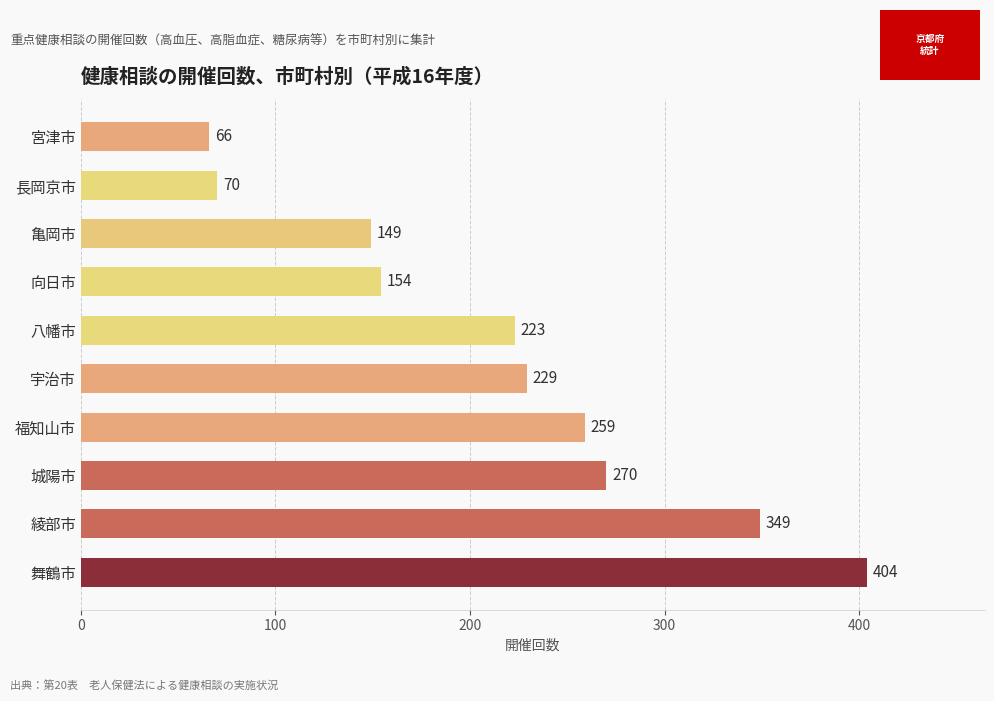

Rank the categories by value from lowest to highest.

宮津市, 長岡京市, 亀岡市, 向日市, 八幡市, 宇治市, 福知山市, 城陽市, 綾部市, 舞鶴市